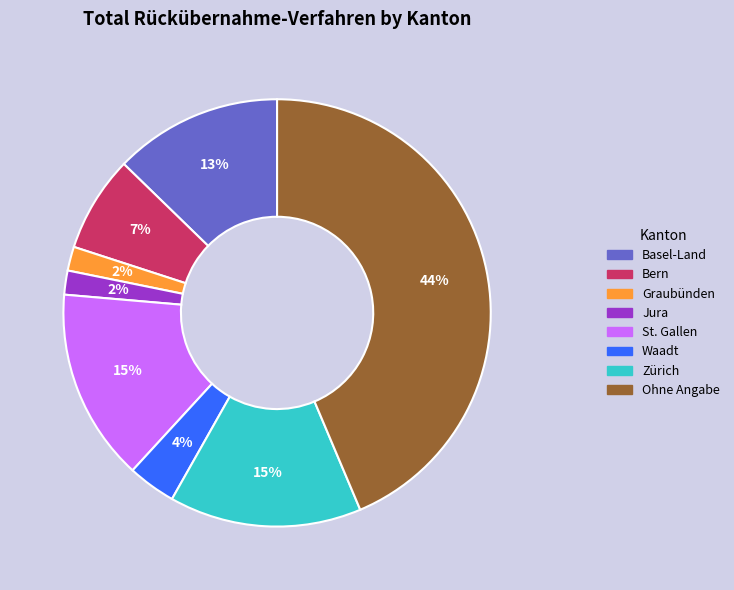

To the nearest percent, what percentage of the pie is Basel-Land?

13%